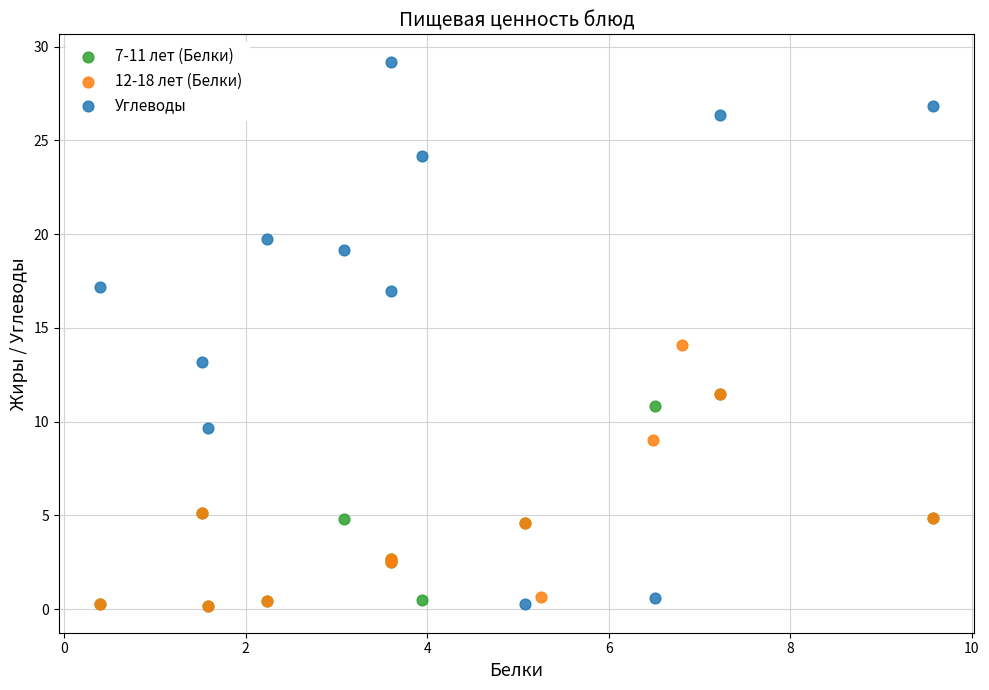

What are all the series names shown in the legend?

7-11 лет (Белки), 12-18 лет (Белки), Углеводы